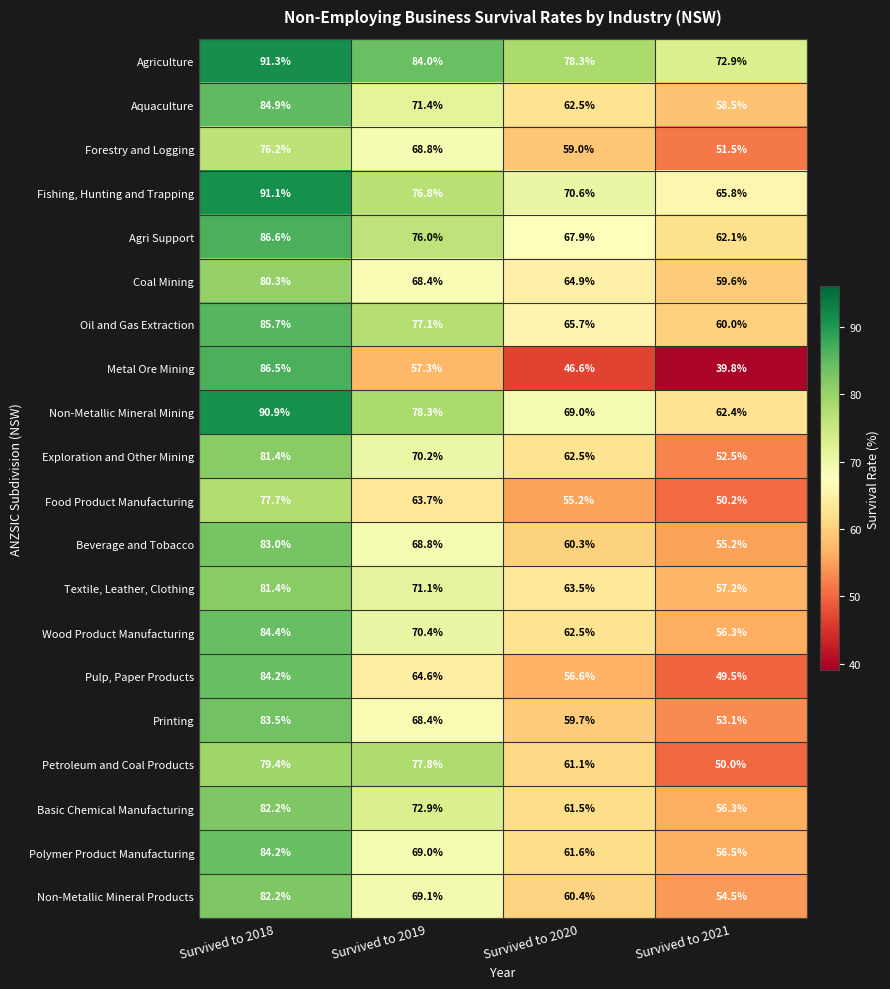

What is the greatest value displayed?

91.3